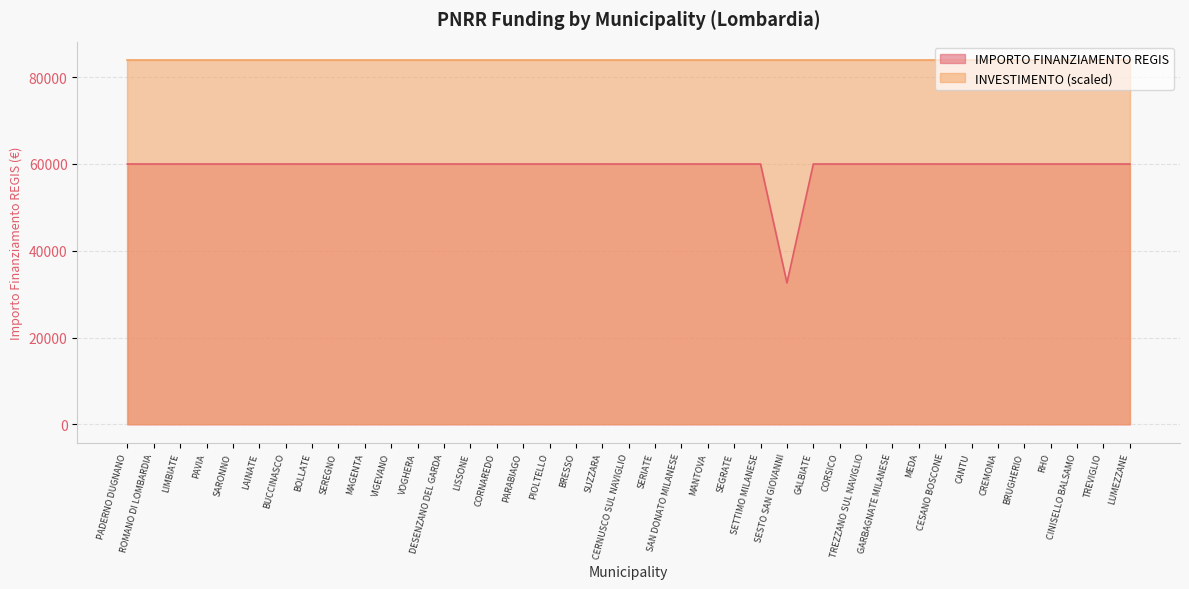

At which category does the chart reach its minimum across all series?

SESTO SAN GIOVANNI